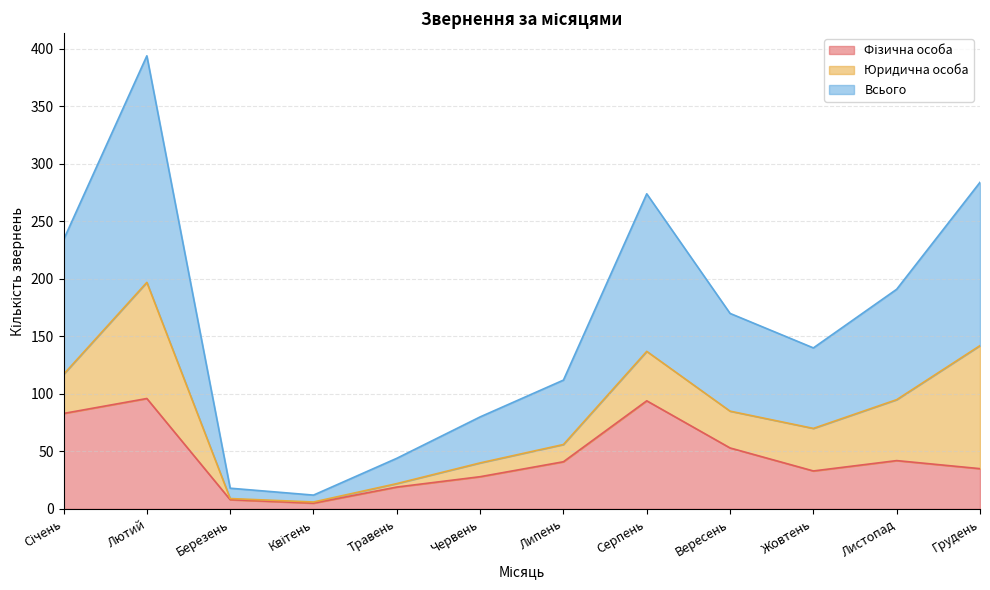

Is it true that Всього equals 21 at Квітень?

False